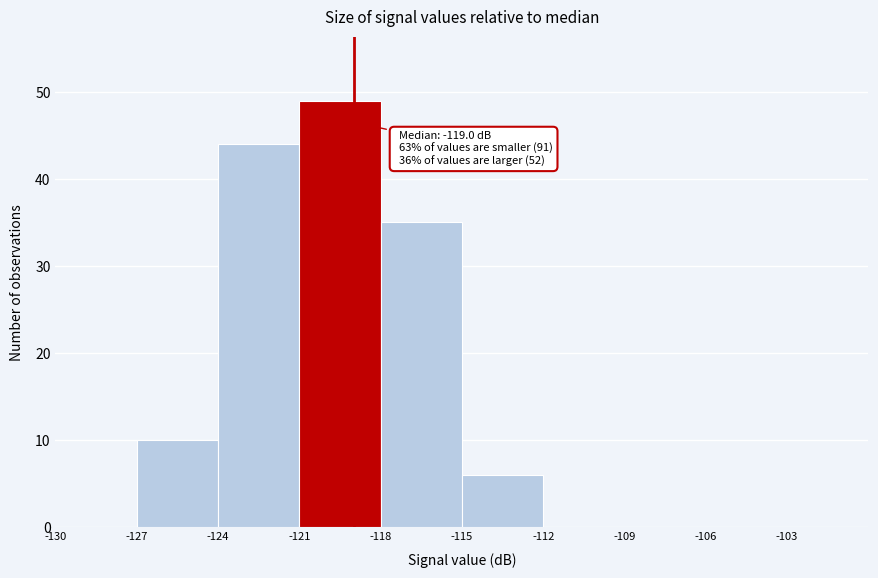

Which range on the x-axis has the tallest bar?

-121 to -118